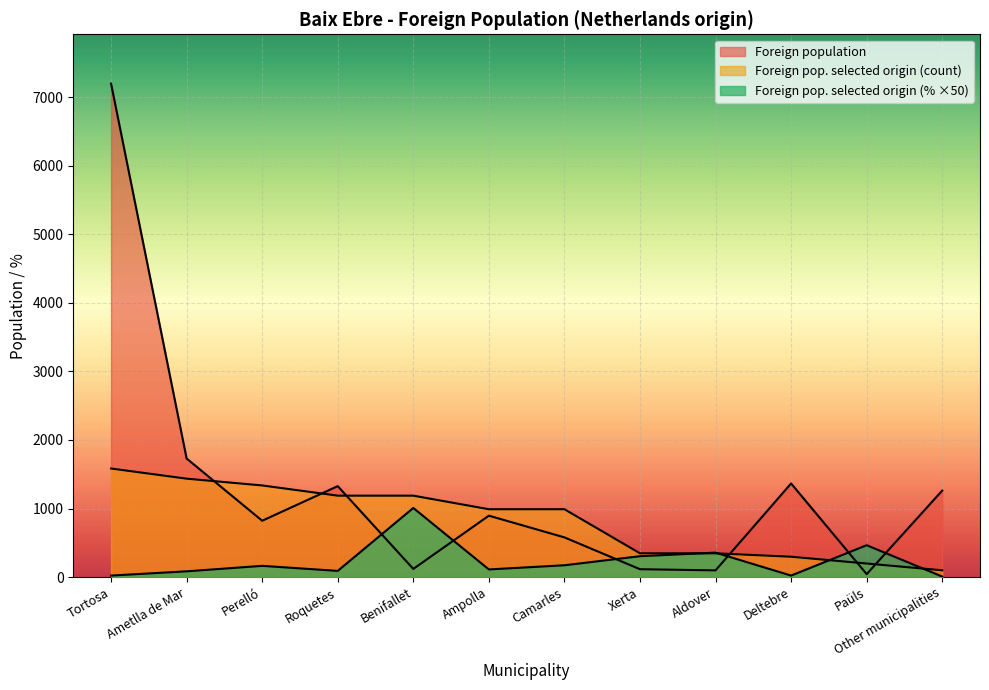

How many categories are shown in the chart?

12